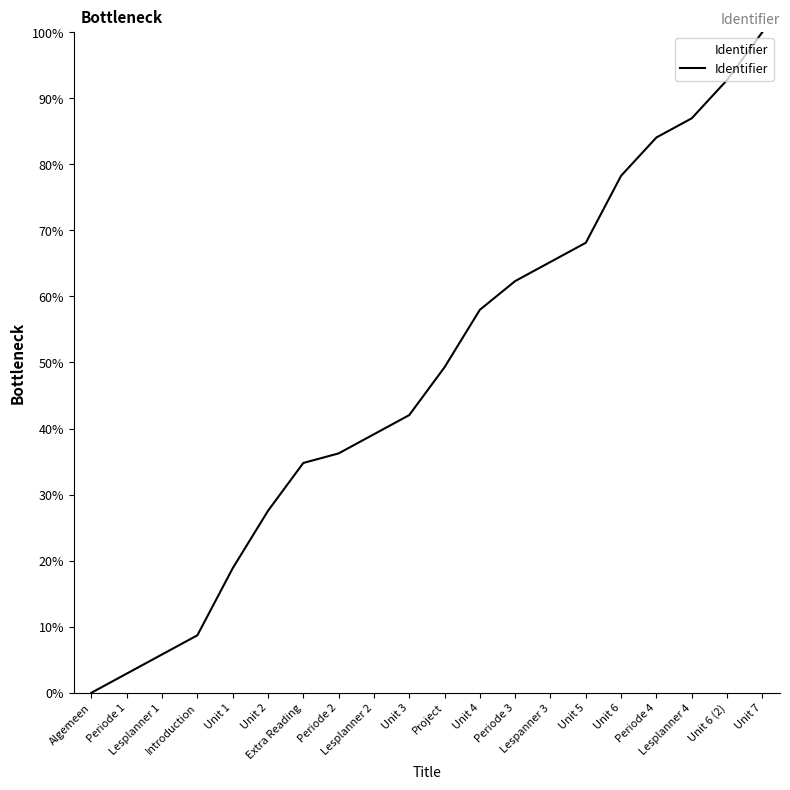

Where is the data nearest to the value 50?

Project